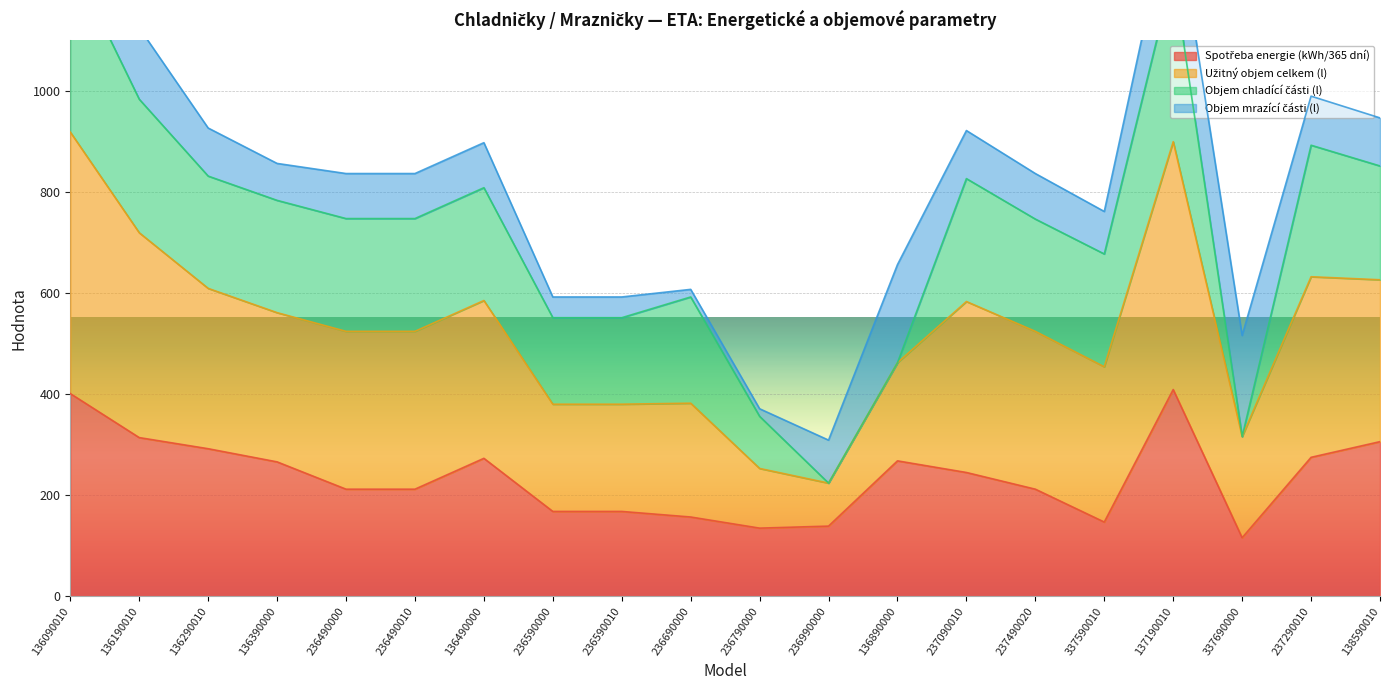

Between 236490010 and 237490020, which series saw the biggest shift?

Spotřeba energie (kWh/365 dní)